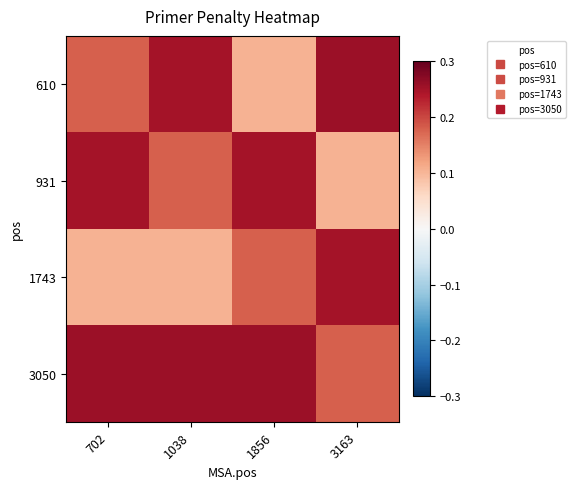

At how many categories does at least one series exceed 0?

4